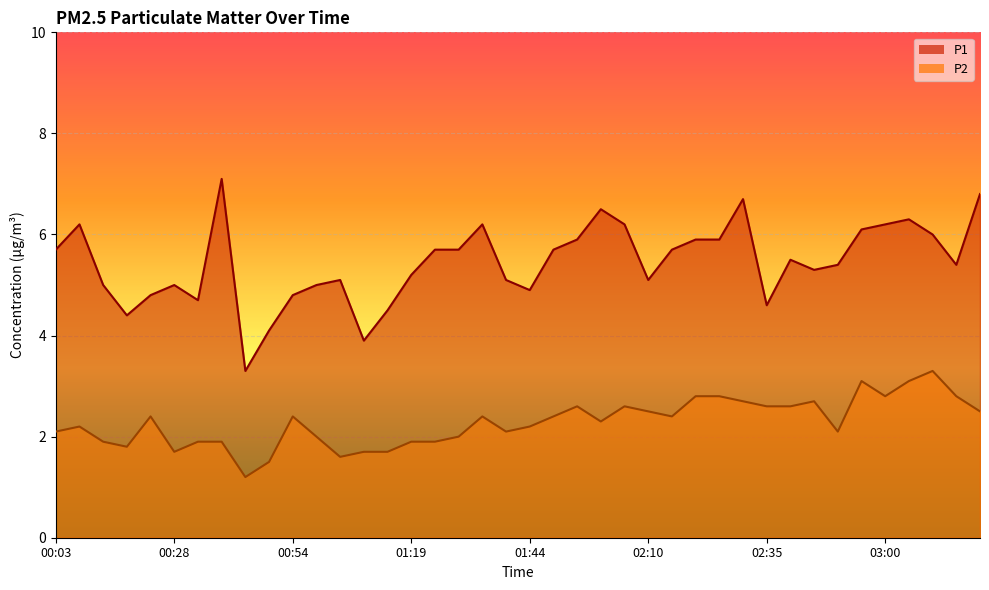

What is the average value of the P2 series?

2.3